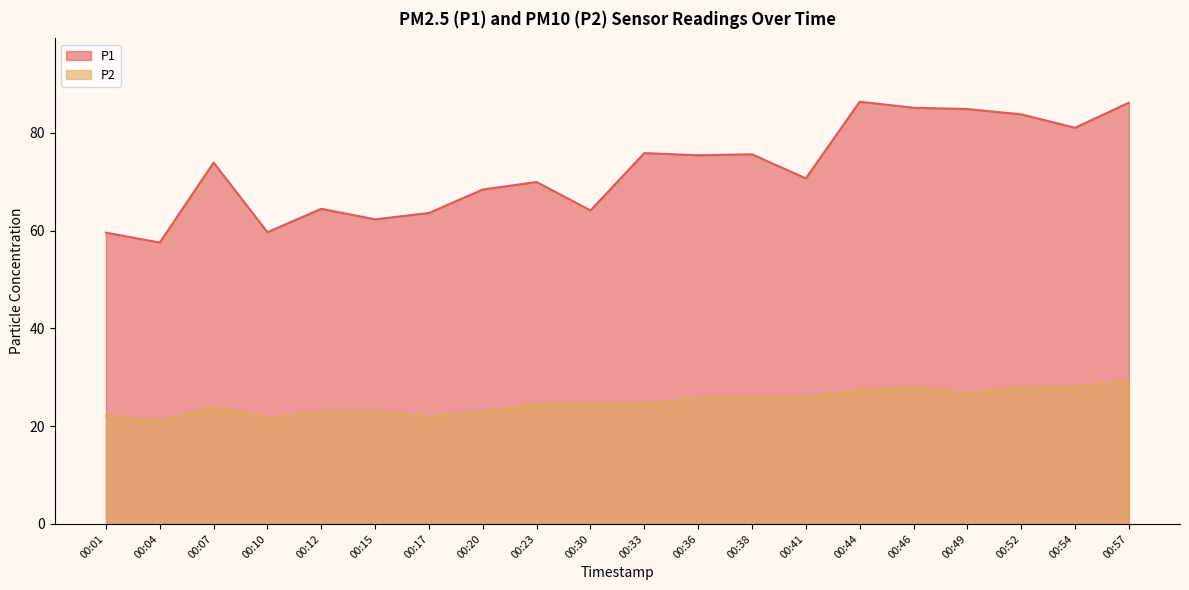

What is the maximum value for P2?

29.1